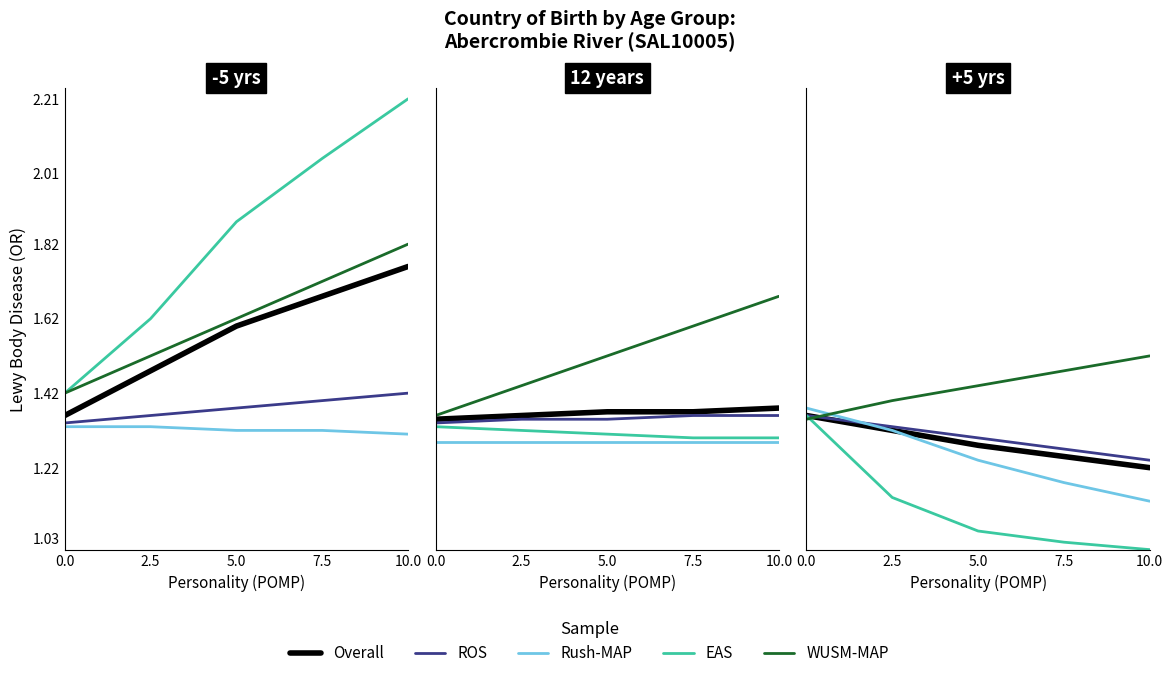

What is the total value across all series at 5.0?

6.3